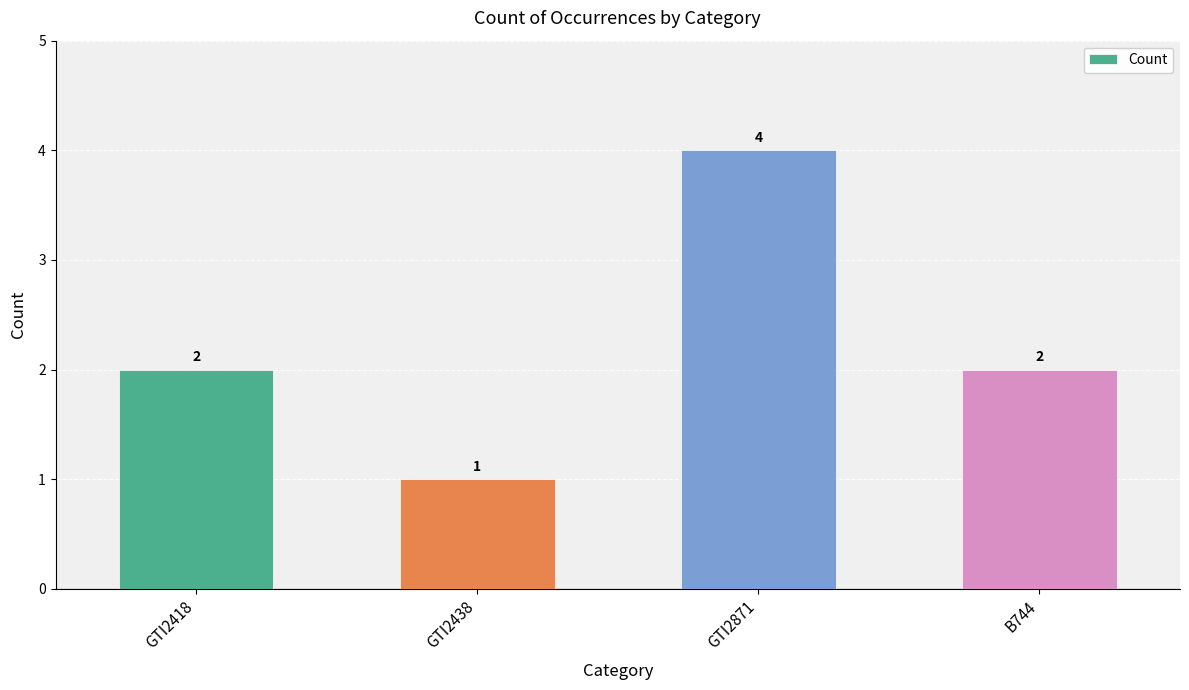

What is the sum of all values?

9